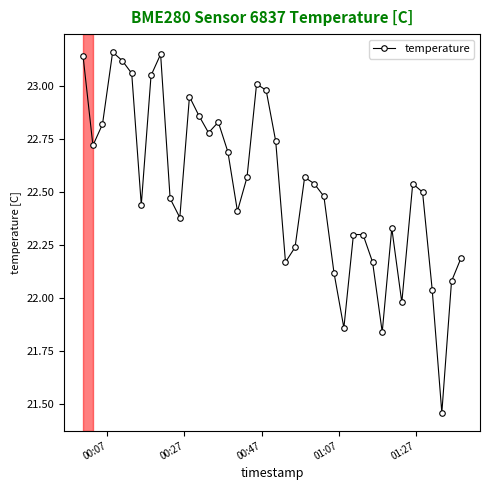

What is the sum of all values?

901.0